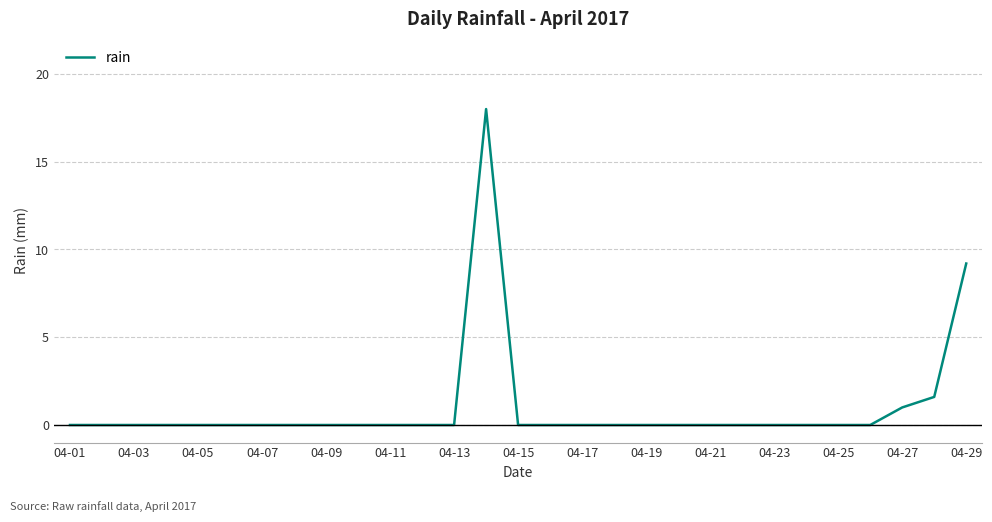

Is this an area chart (filled region under the line)?

No